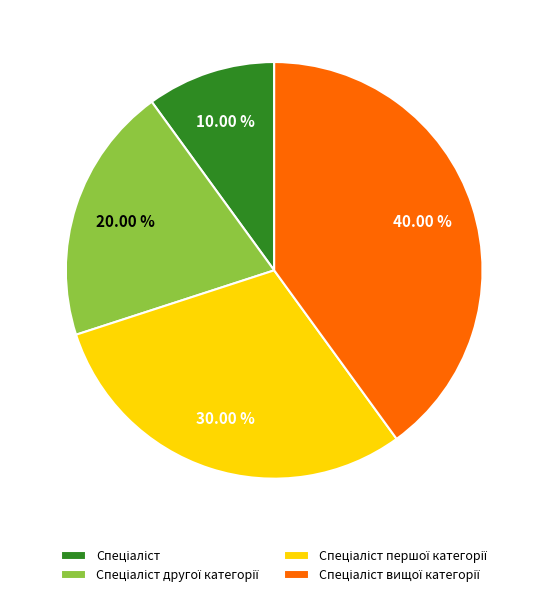

Is there a majority slice in this chart?

No